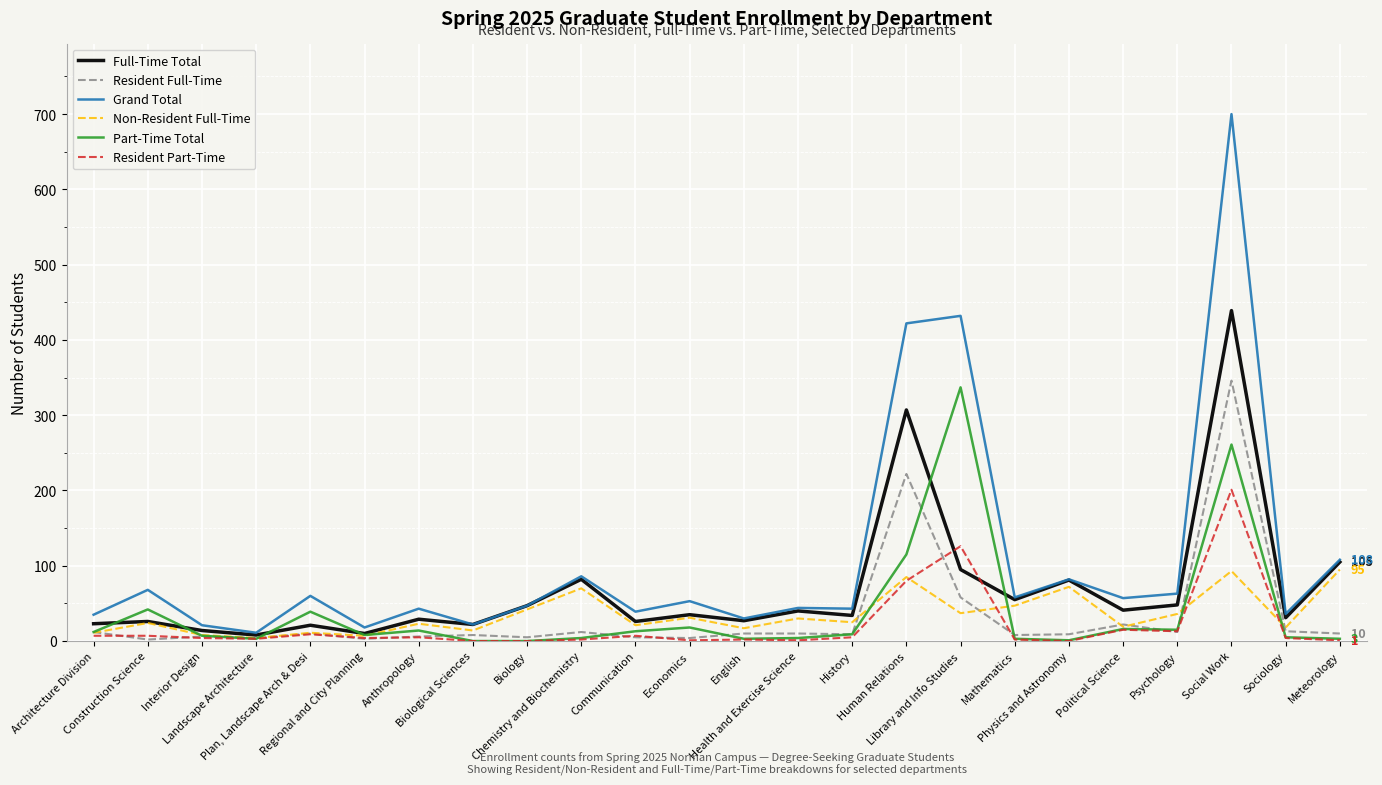

What is the sum of the Resident Full-Time values at Landscape Architecture and Plan, Landscape Arch & Desi?

14